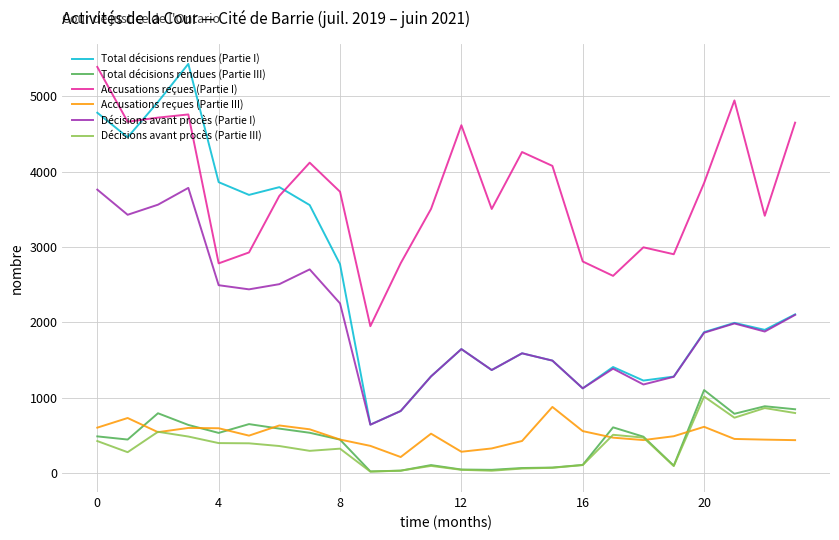

Which series has the largest range (max minus min)?

Total décisions rendues (Partie I)